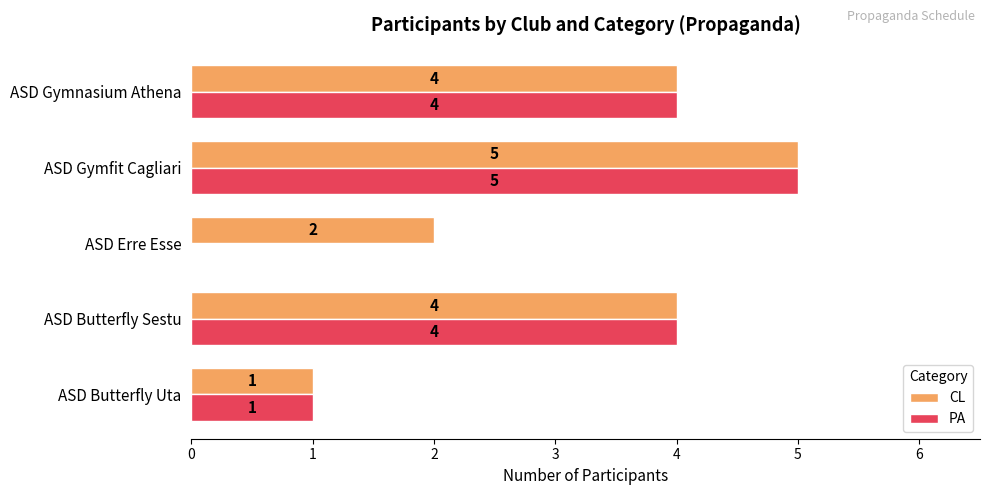

Which category has the highest value in the PA series?

ASD Gymfit Cagliari